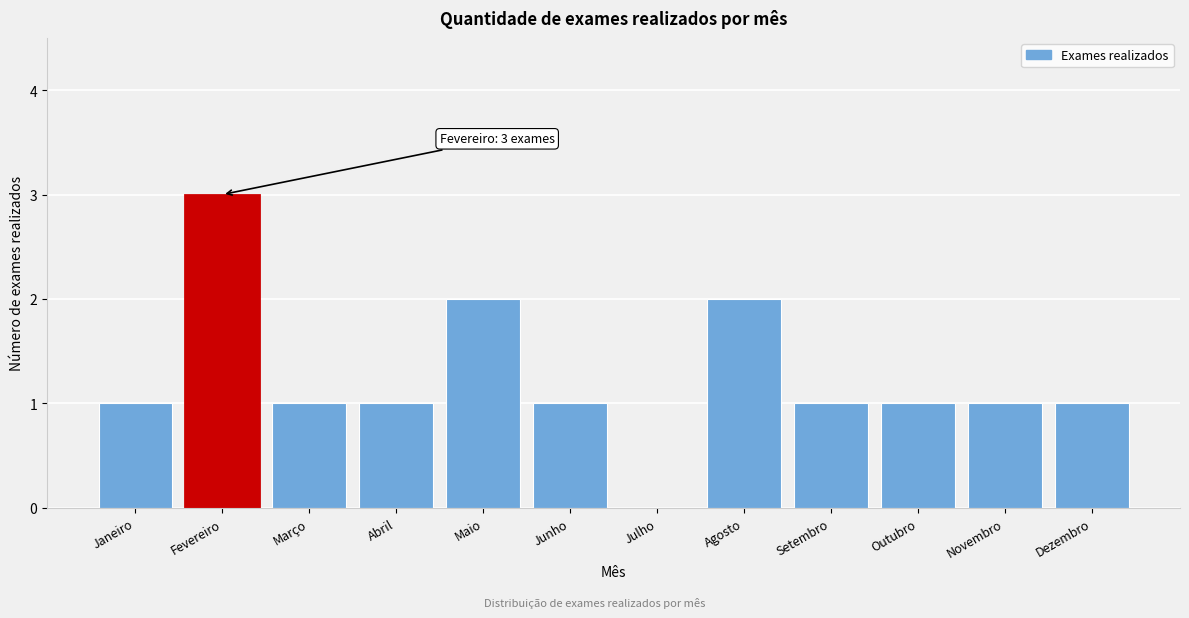

Reading right to left, extract all data points from this chart.

Dezembro=1	Novembro=1	Outubro=1	Setembro=1	Agosto=2	Julho=0	Junho=1	Maio=2	Abril=1	Março=1	Fevereiro=3	Janeiro=1